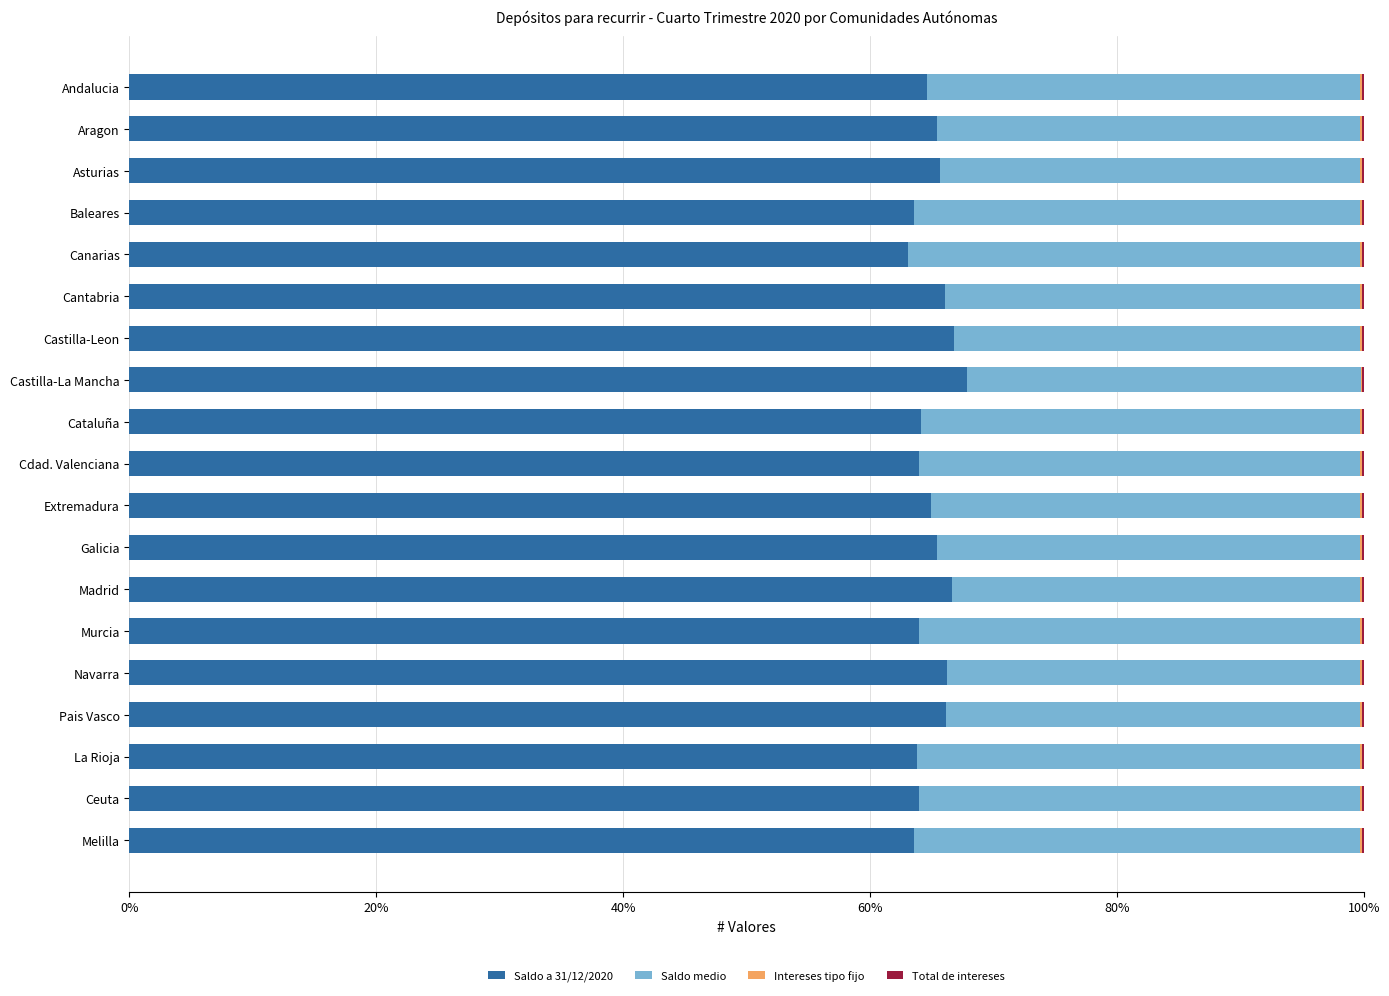

What is the highest value of the Saldo a 31/12/2020 series?

67.9